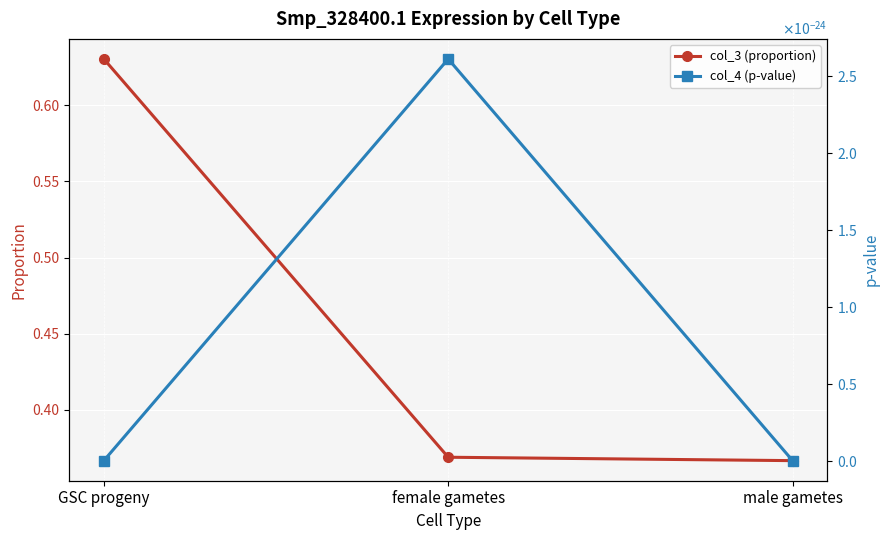

At male gametes, list the series in order from smallest to largest.

col_4 (p-value), col_3 (proportion)